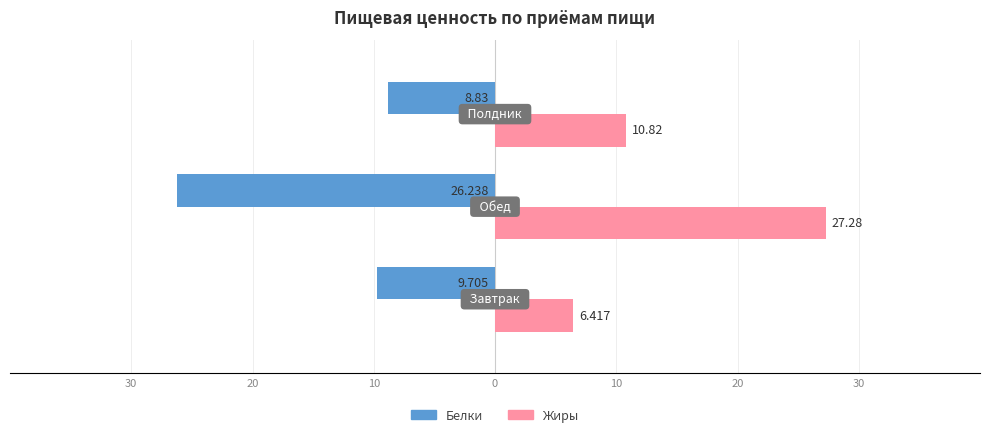

What are all the series names shown in the legend?

Белки, Жиры